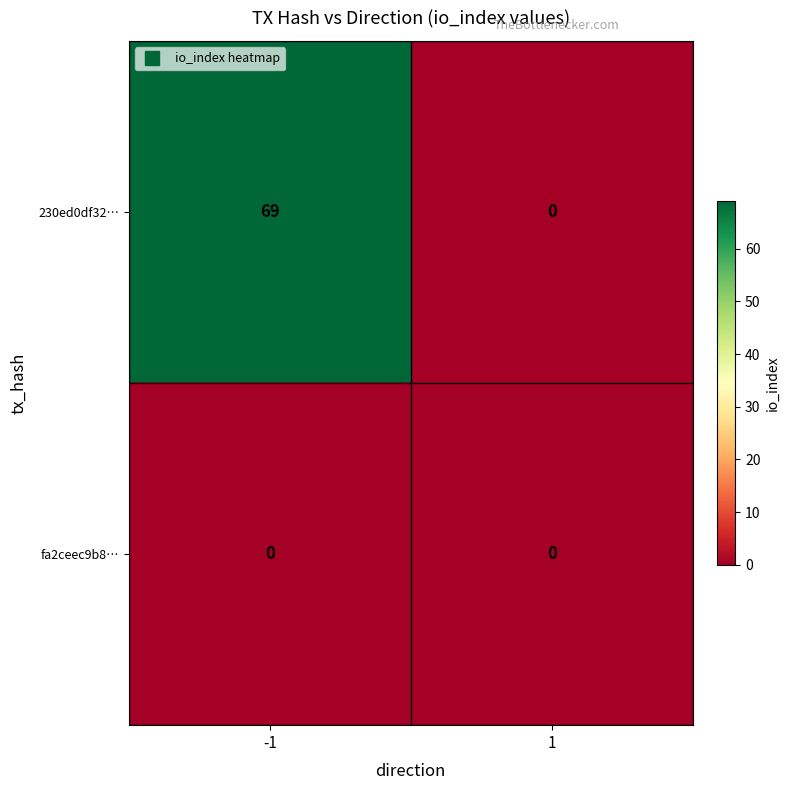

Rank the series at -1 from highest to lowest value.

230ed0df32…, fa2ceec9b8…